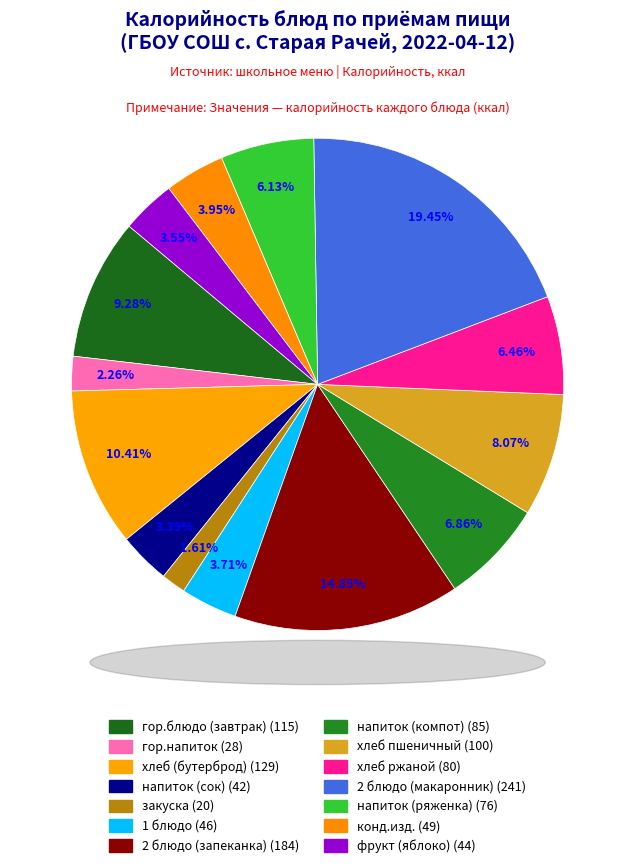

How many slices are in this pie chart?

14